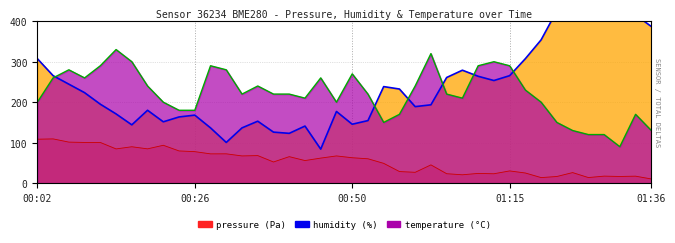

True or false: temperature has more than 0 interior local peaks.

True